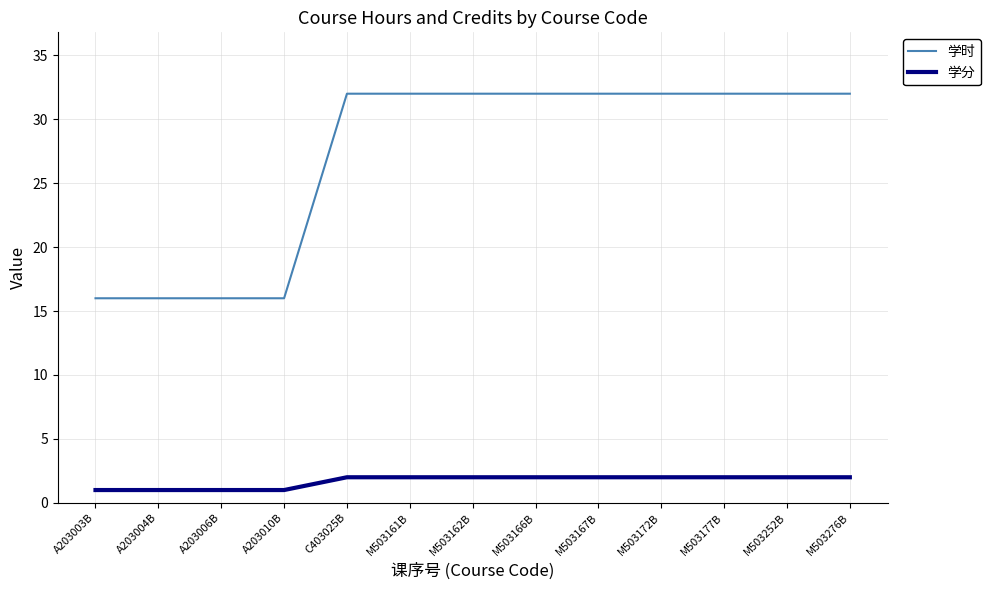

At M503162B, list the series in order from smallest to largest.

学分, 学时